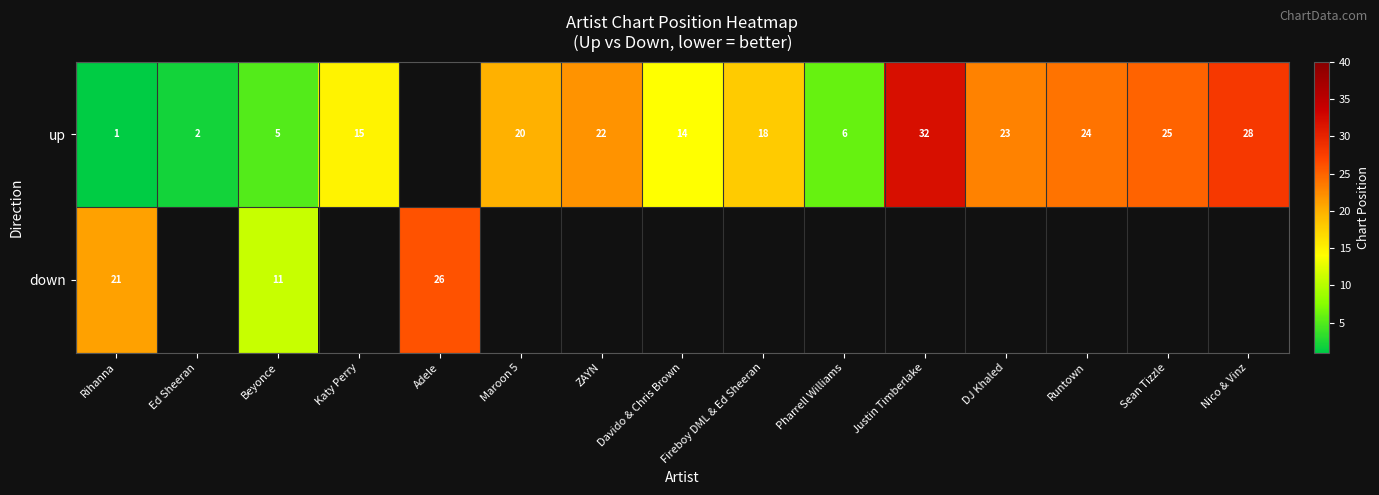

Rank the series at Rihanna from lowest to highest value.

up, down